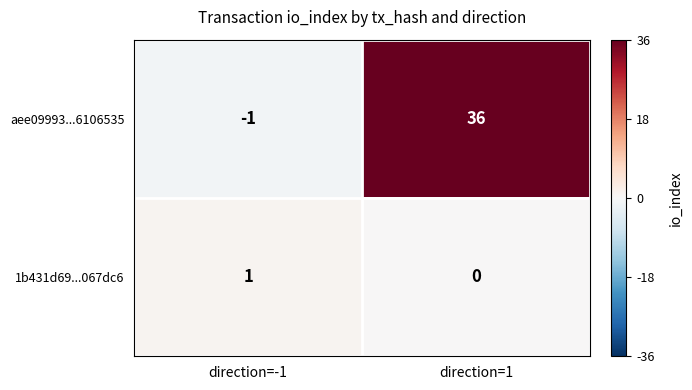

List the series in order of their peak value, highest first.

aee09993...6106535, 1b431d69...067dc6